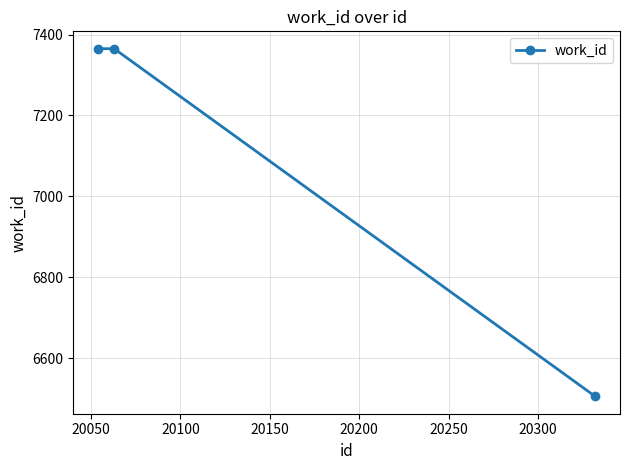

How many values are below 7365?

1